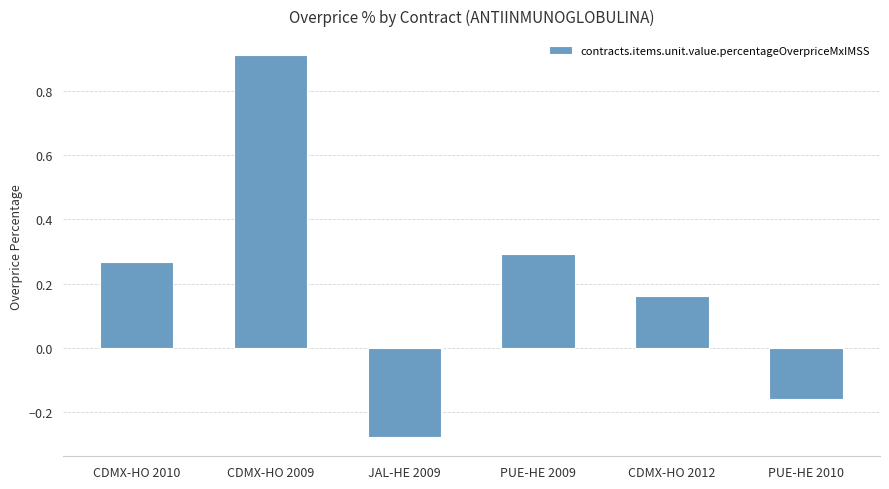

What is the greatest value displayed?

0.9